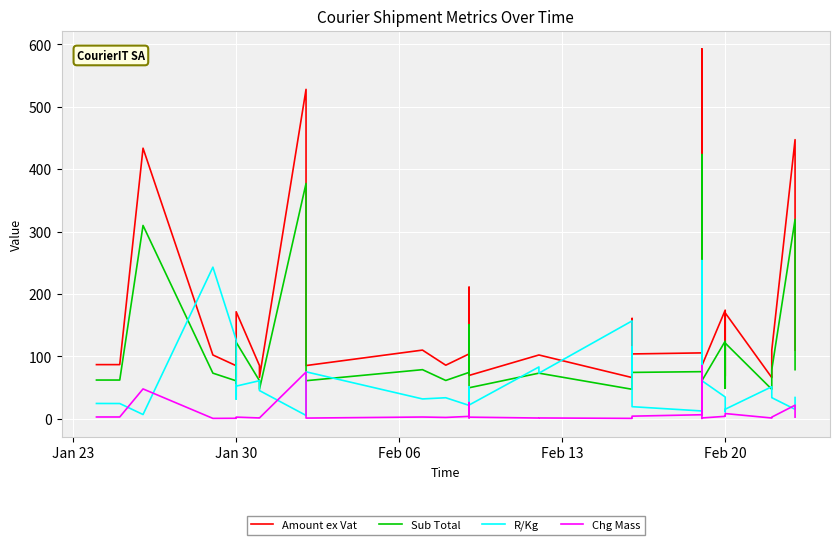

At which category does Amount ex Vat reach its first local valley?

Jan 30